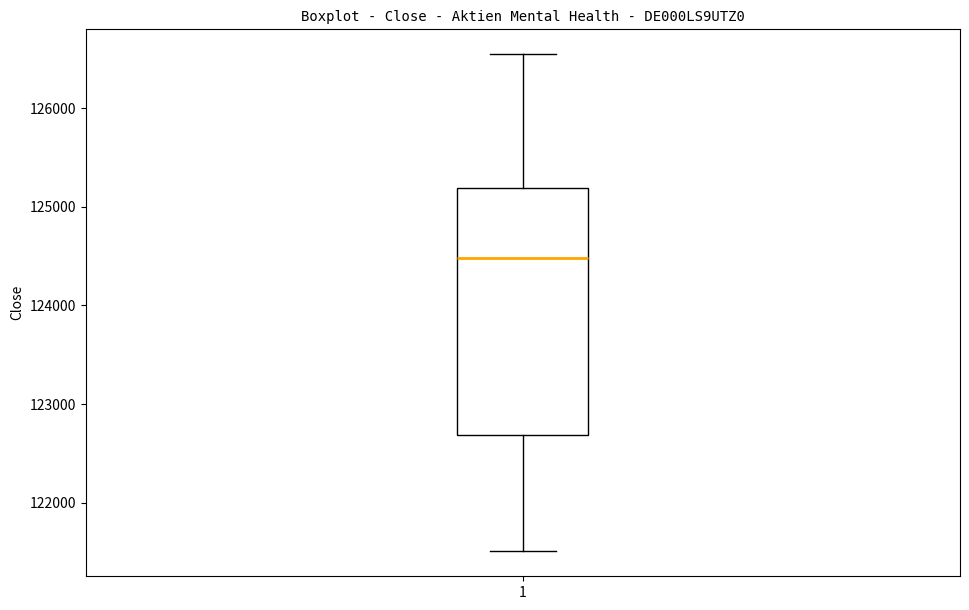

Transcribe this box plot: give where the median line is, the range the box spans, and where the two whiskers end, as read against the y-axis. The values are not printed on the chart, so give them approximately, as read against the axis.

median 124500, box 122700 to 125200, whiskers 121500 to 126500